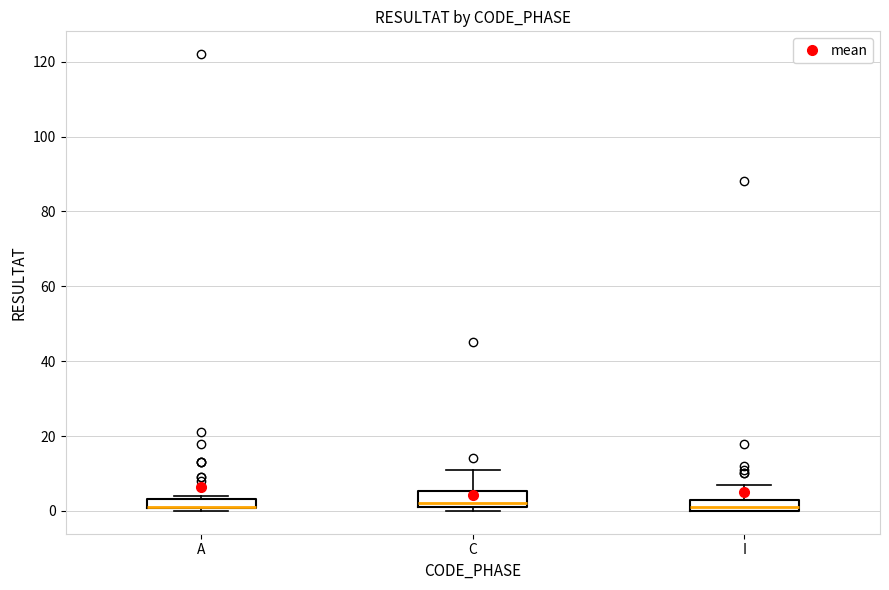

Where is the upper edge of the box for C on the y-axis? The values are not printed on the chart, so give them approximately, as read against the axis.

6